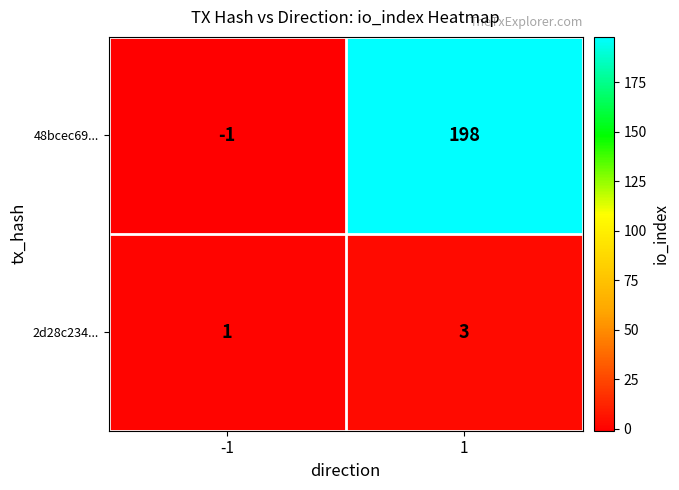

What is the spread (max minus min) of values at 1?

195